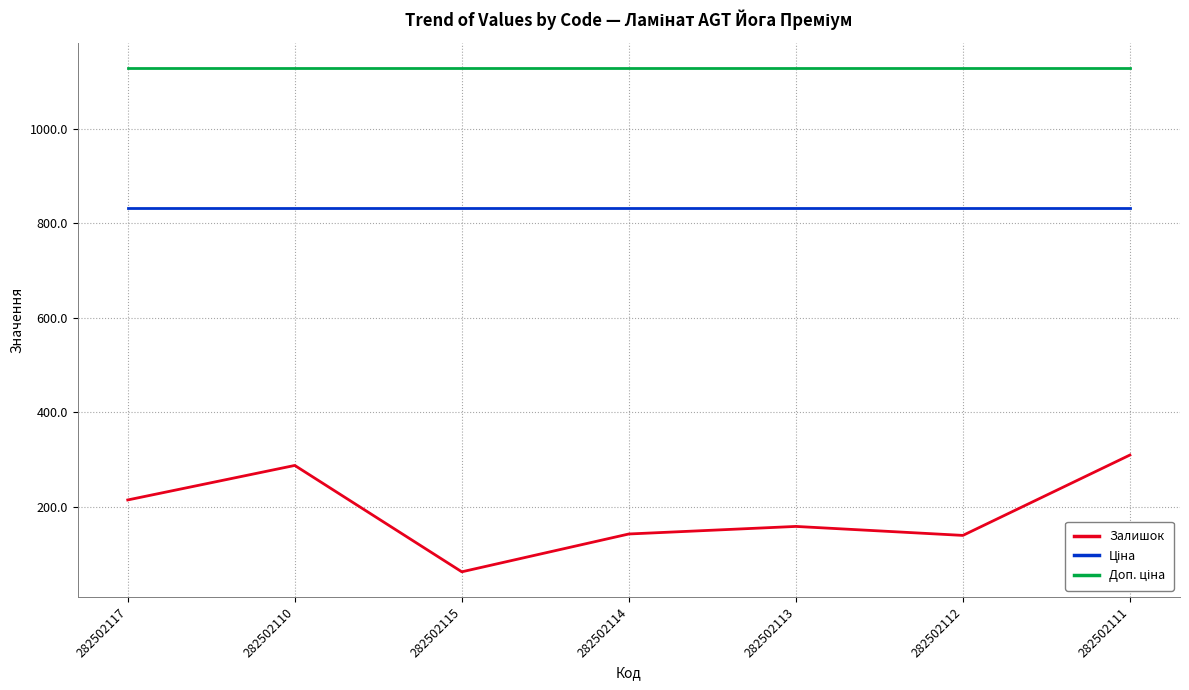

The Залишок series shows 33.8 at 282502112. True or false?

False